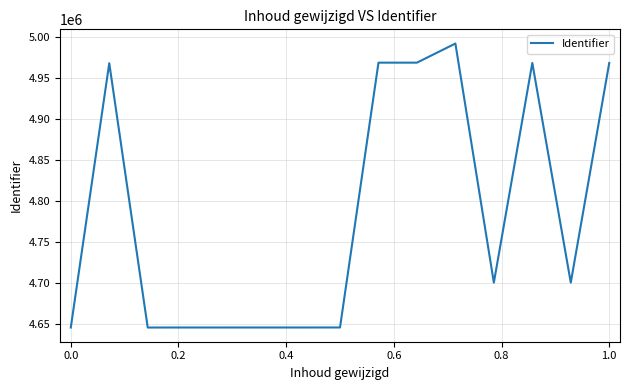

What is the greatest value displayed?

4992033